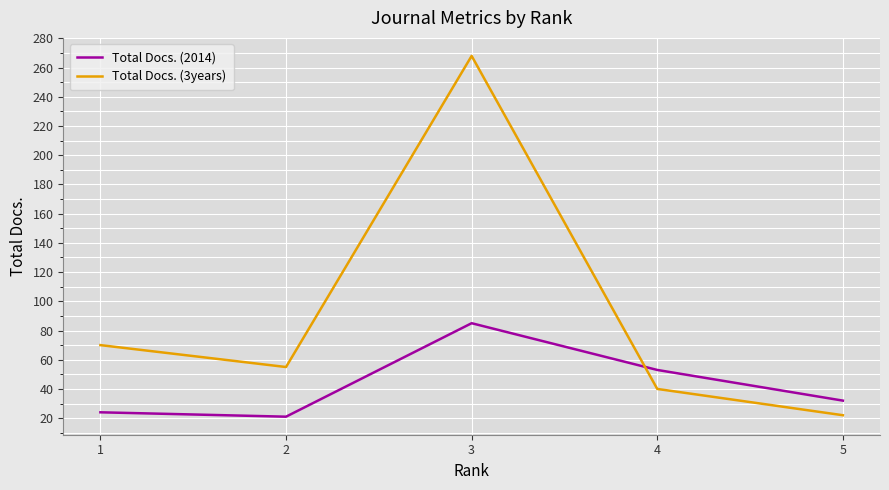

List the series in order of their overall mean, highest first.

Total Docs. (3years), Total Docs. (2014)